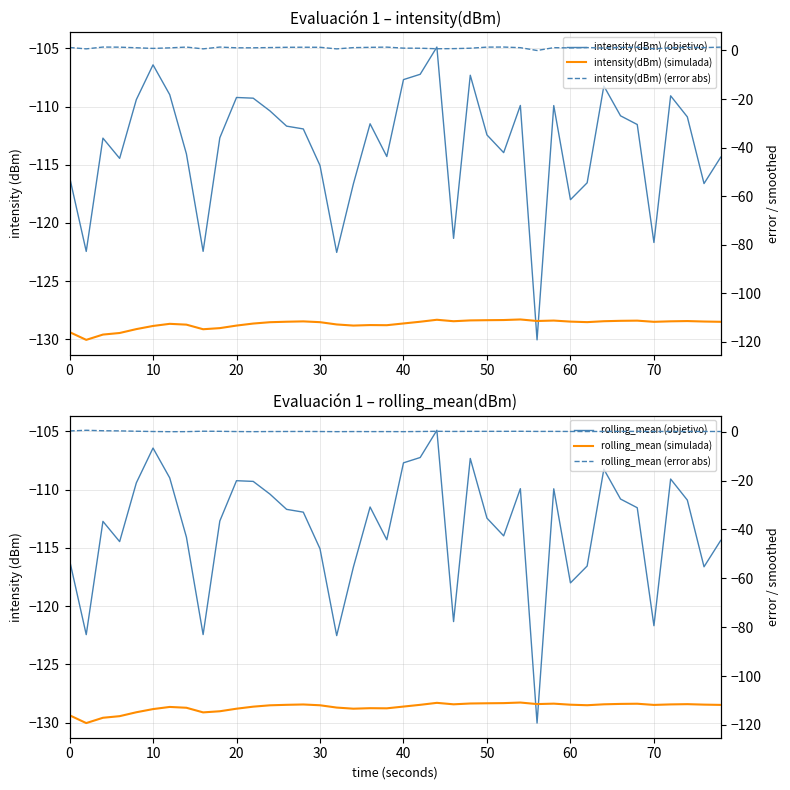

How many interior local peaks does the intensity(dBm) (objetivo) series have?

10